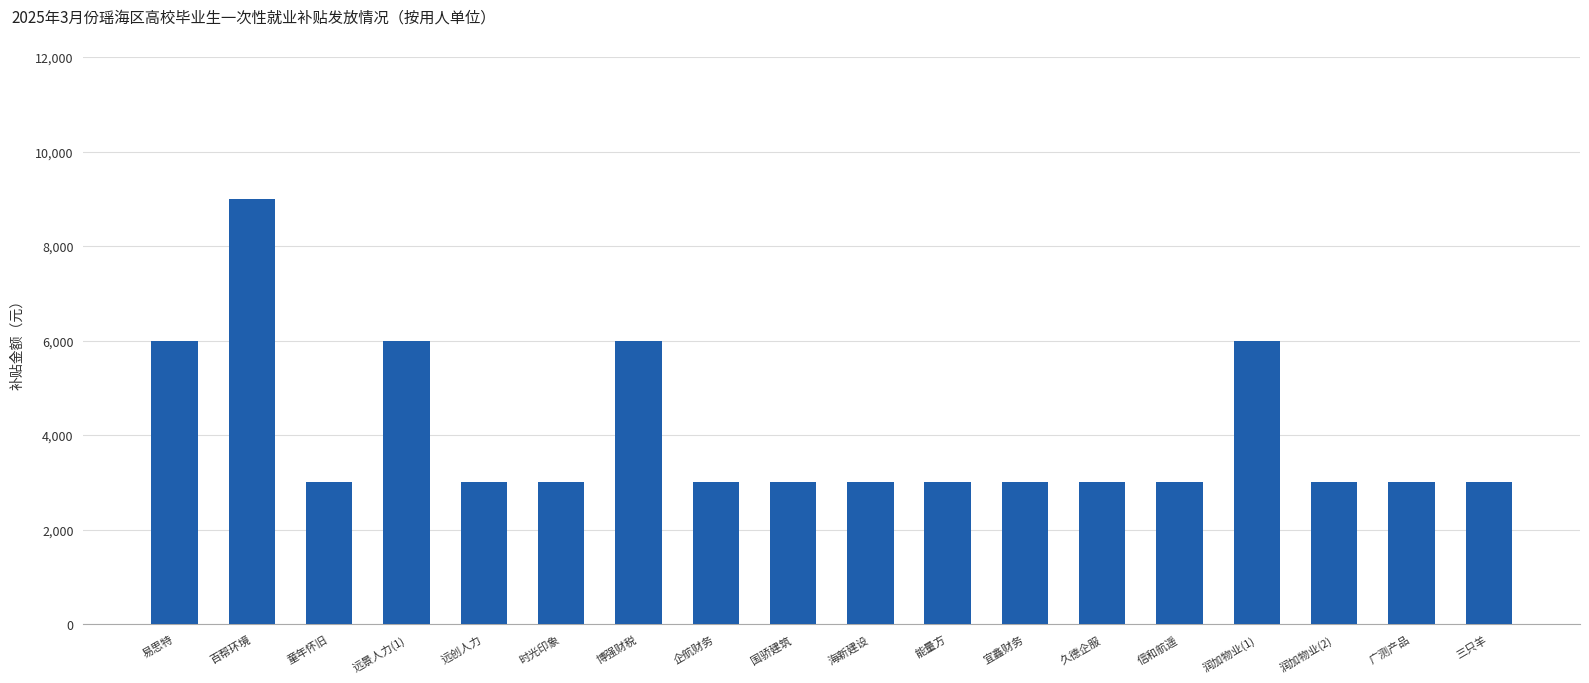

Reading left to right, list all the values displayed in this chart.

易思特=6000	百帮环境=9000	童年怀旧=3000	远景人力(1)=6000	远创人力=3000	时光印象=3000	博强财税=6000	企航财务=3000	国骄建筑=3000	海新建设=3000	能量方=3000	宜鑫财务=3000	久德企服=3000	信和航遥=3000	润加物业(1)=6000	润加物业(2)=3000	广测产品=3000	三只羊=3000